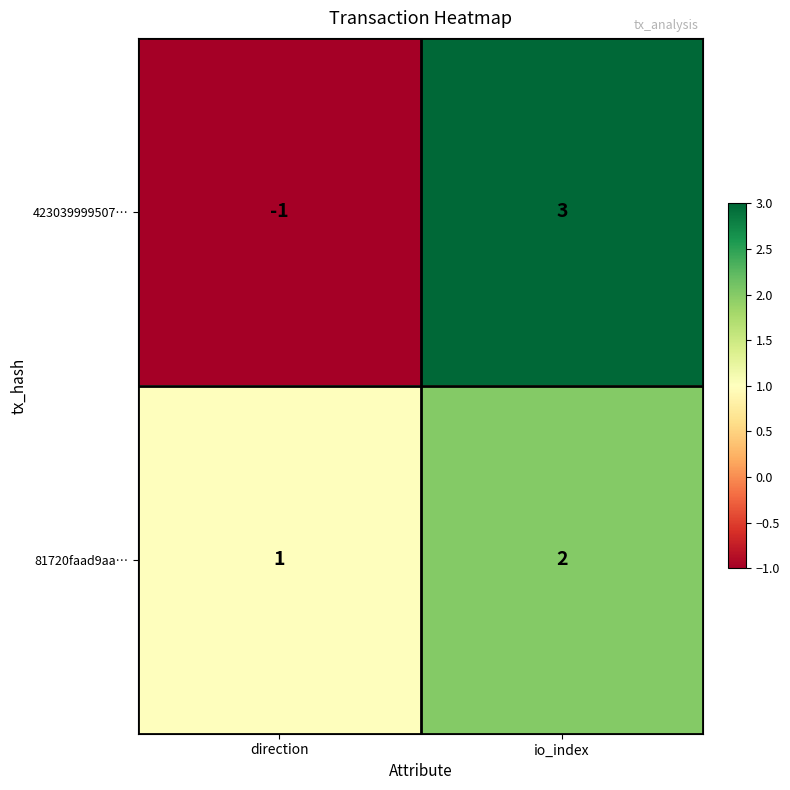

Which series has the largest total across all categories?

81720faad9aa…